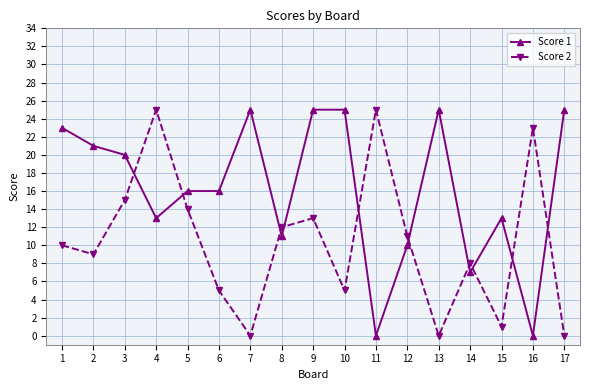

Between 6 and 10, which series saw the biggest shift?

Score 1